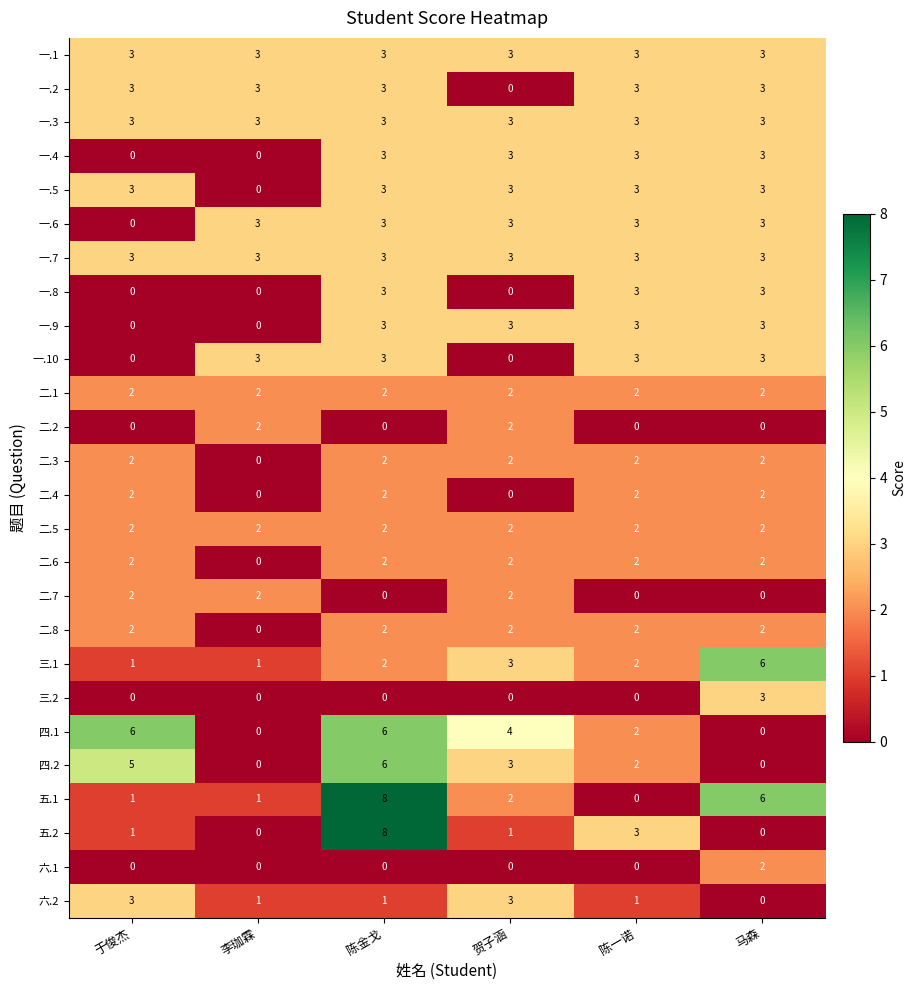

The value of 四.1 at 陈一诺 is 2. True or false?

True